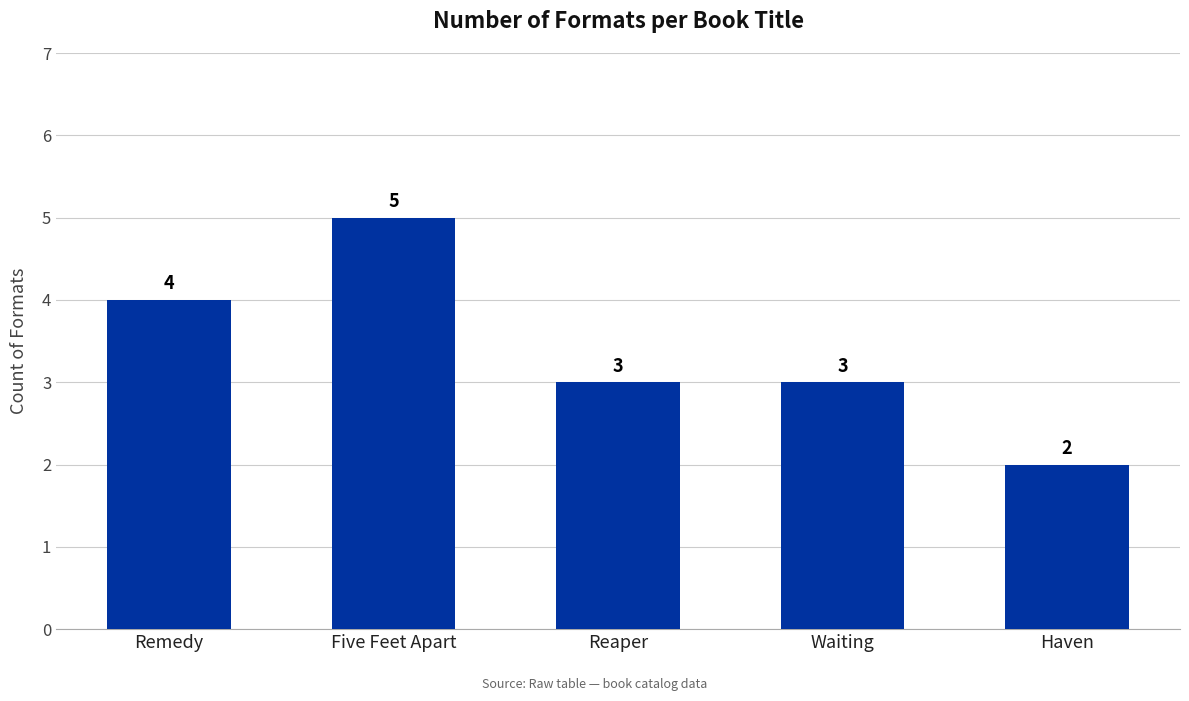

How many bars are there in total?

5